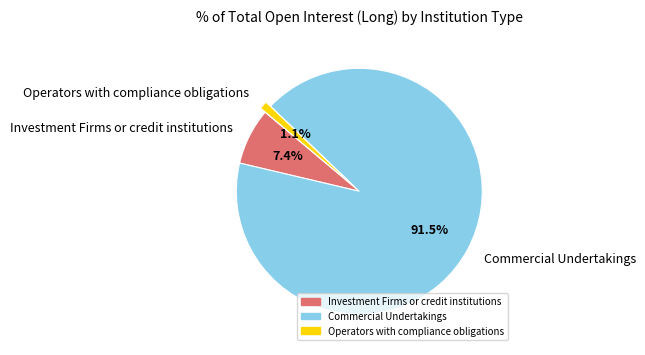

The Operators with compliance obligations slice represents 11% of the pie. True or false?

False